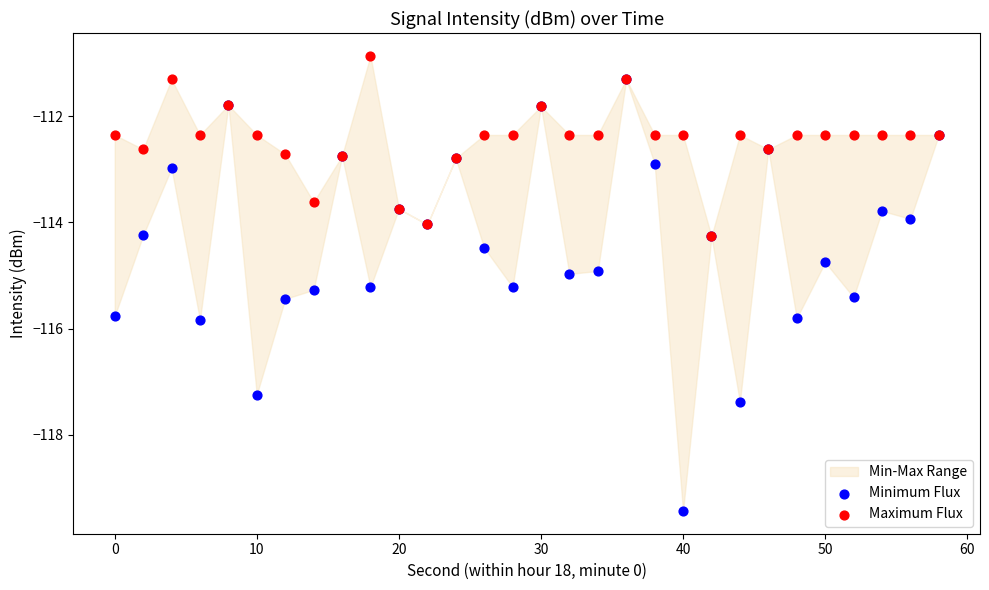

Which series contains the highest Y value?

Maximum Flux